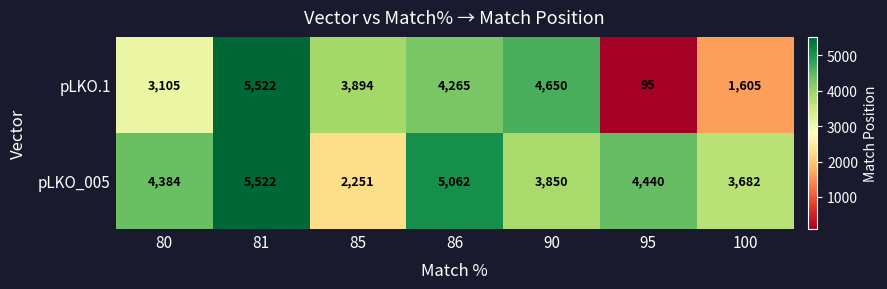

Reading left to right, list all the values displayed in this chart.

pLKO.1: 80=3105	81=5522	85=3894	86=4265	90=4650	95=95	100=1605
pLKO_005: 80=4384	81=5522	85=2251	86=5062	90=3850	95=4440	100=3682